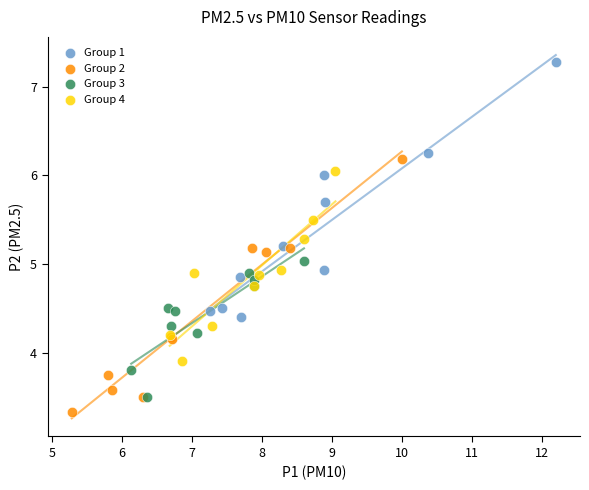

Which series contains the highest Y value?

Group 1